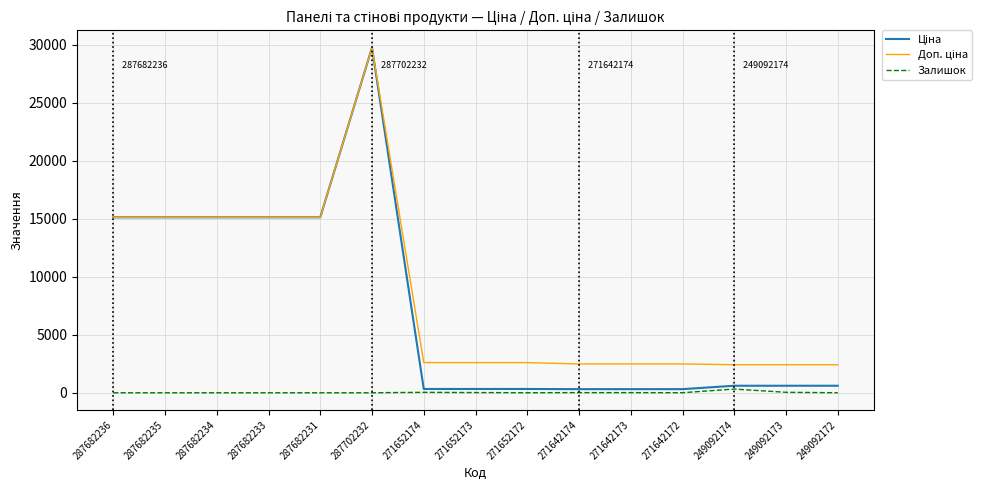

True or false: Залишок and Ціна cross at least once.

False